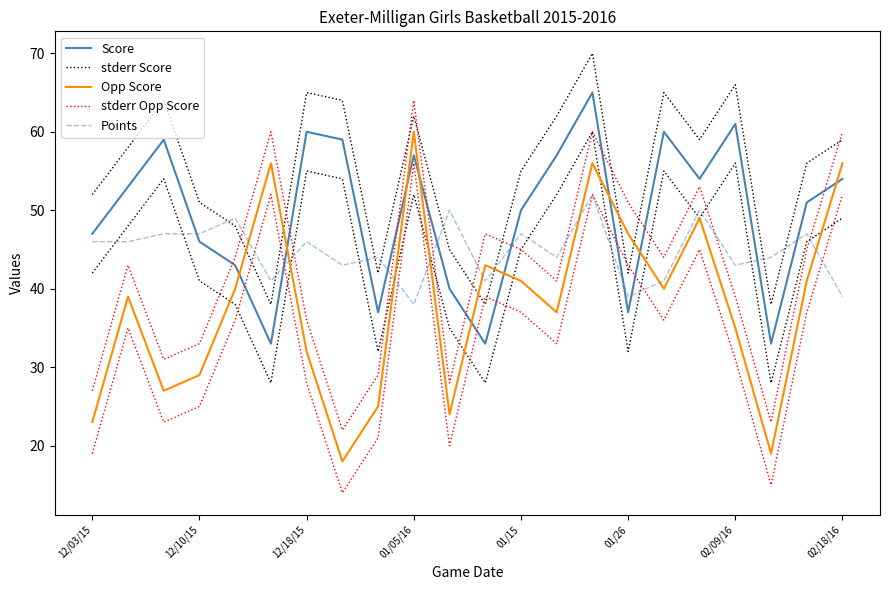

In stderr Score, how many points are higher than both neighbors (excluding endpoints)?

6